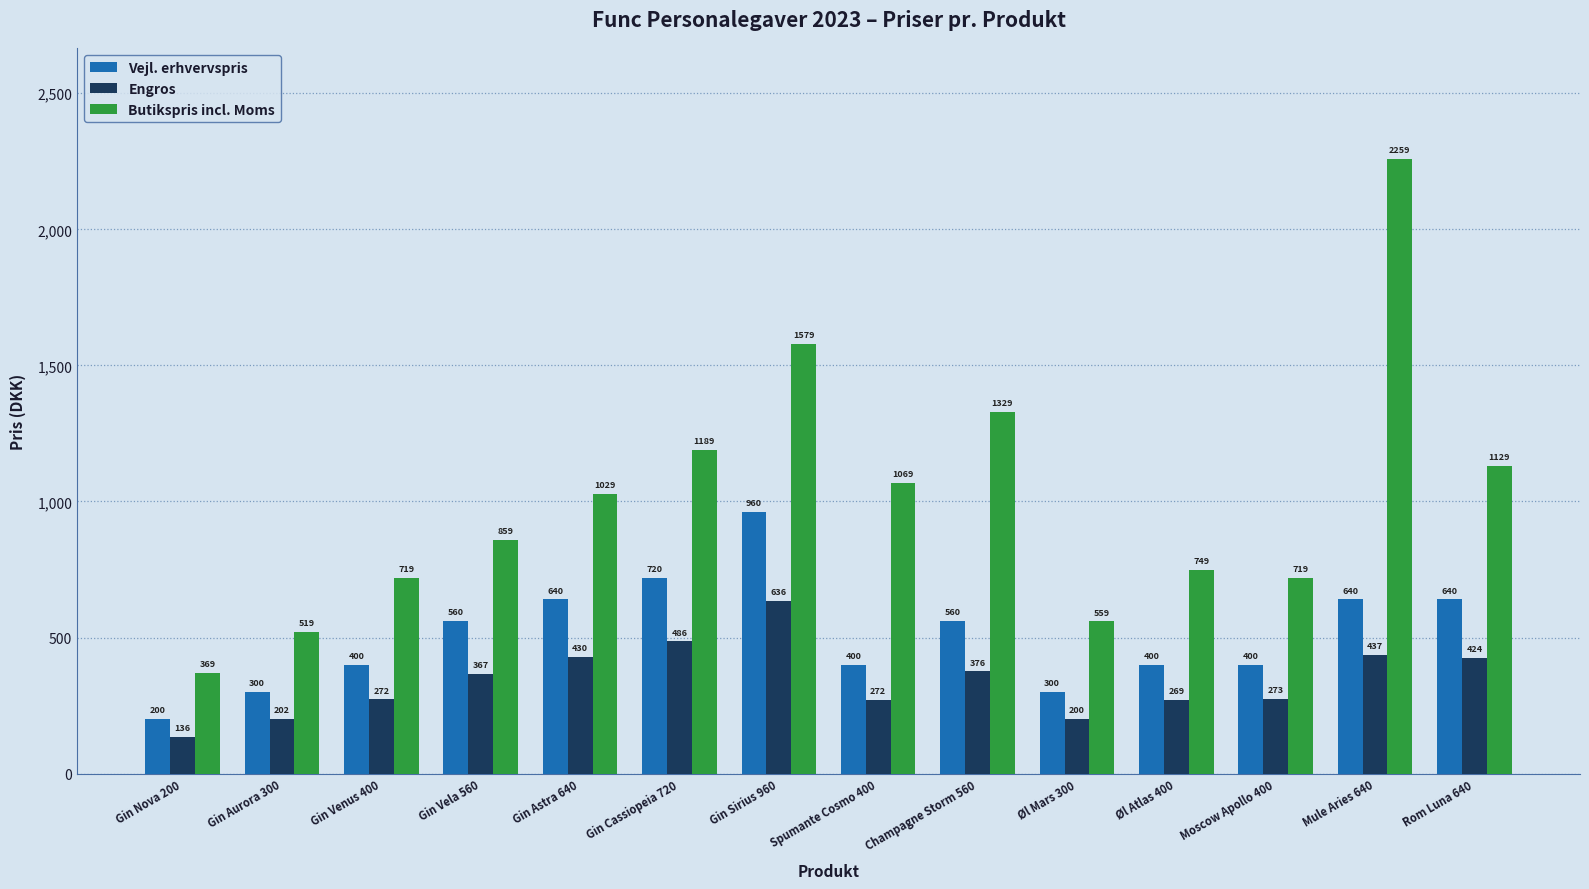

Between Gin Venus 400 and Rom Luna 640, which series saw the biggest shift?

Butikspris incl. Moms